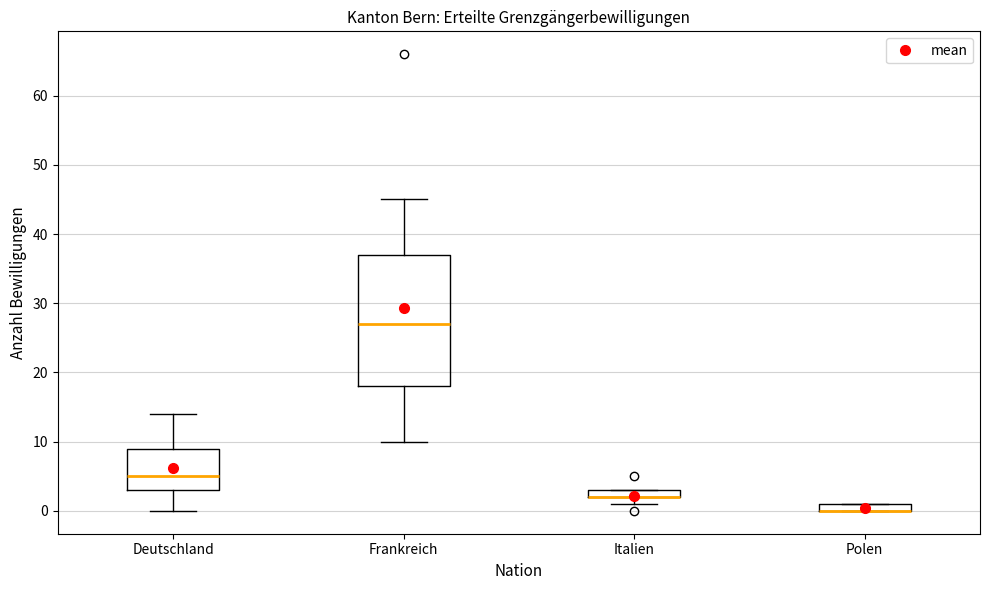

Comparing the boxes themselves (not the whiskers), which one is the tallest?

Frankreich